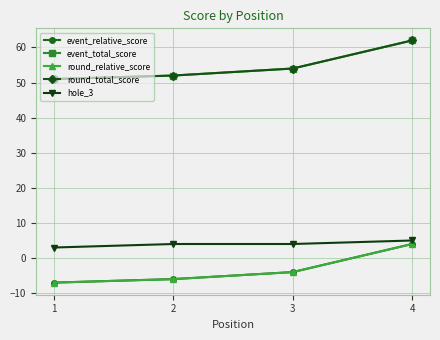

How many lines are shown in the chart?

5